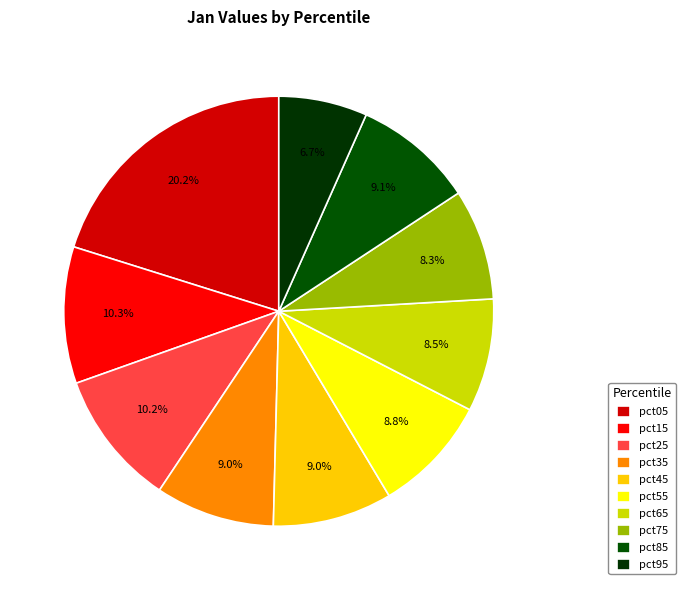

Combined, what portion of the pie is pct35 and pct65?

17.5%